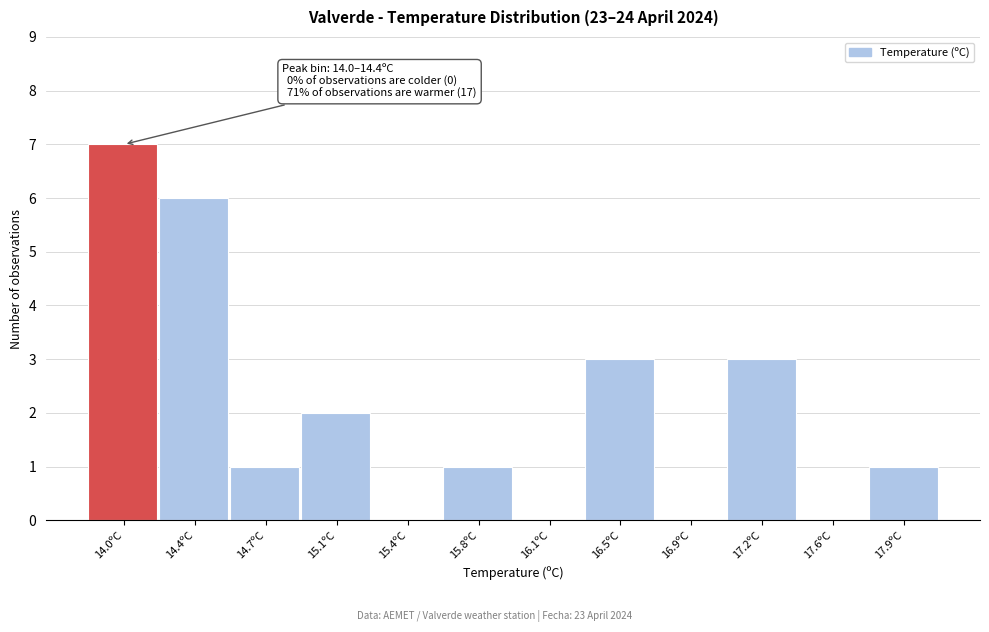

Reading right to left, list all the values displayed in this chart.

17.9ºC=1	17.6ºC=0	17.2ºC=3	16.9ºC=0	16.5ºC=3	16.1ºC=0	15.8ºC=1	15.4ºC=0	15.1ºC=2	14.7ºC=1	14.4ºC=6	14.0ºC=7